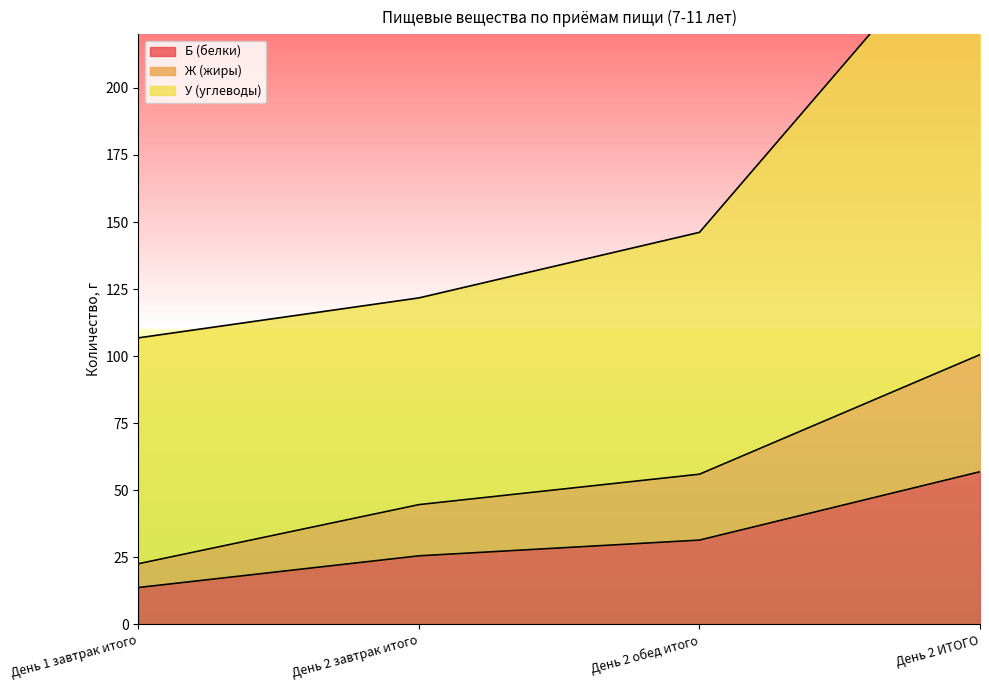

What position from the left is День 2 завтрак итого?

2